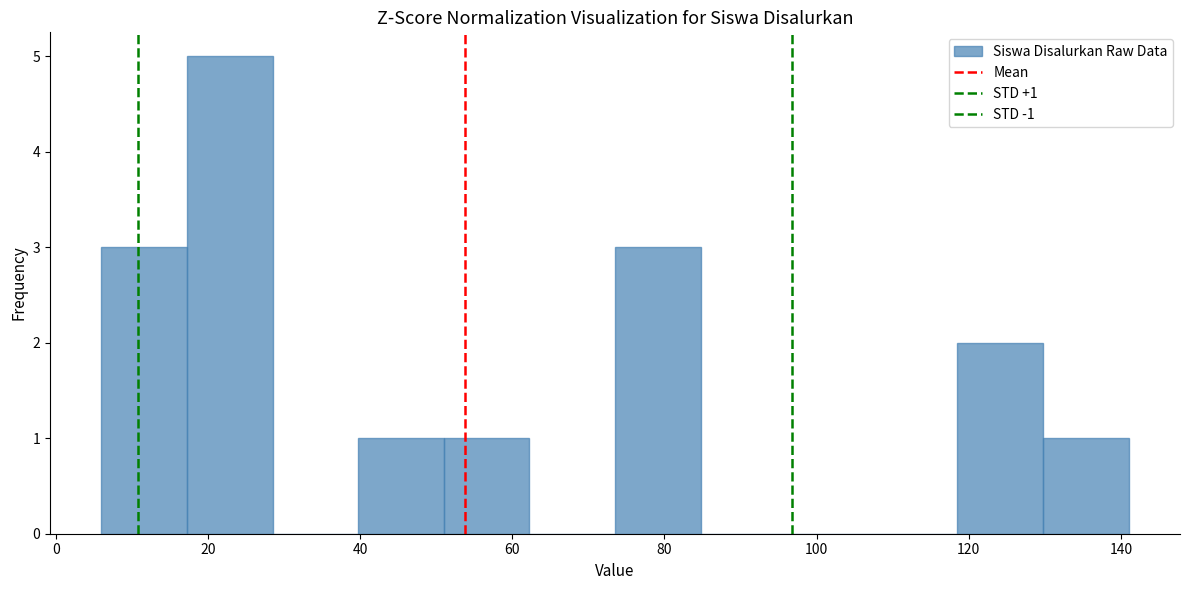

Which range on the x-axis has the tallest bar?

18 to 28